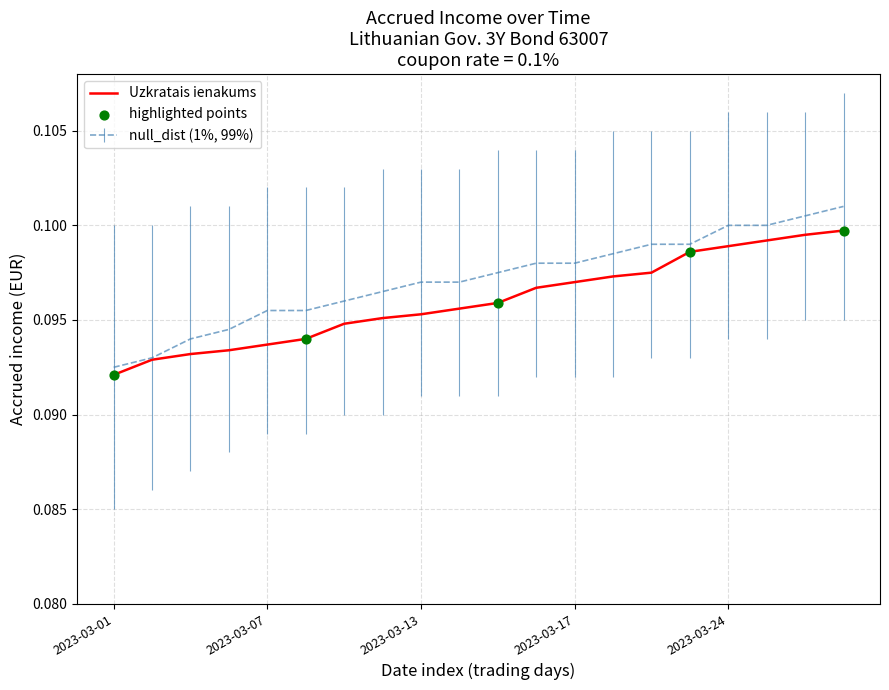

Which series has the largest total across all categories?

null_dist (1%, 99%)